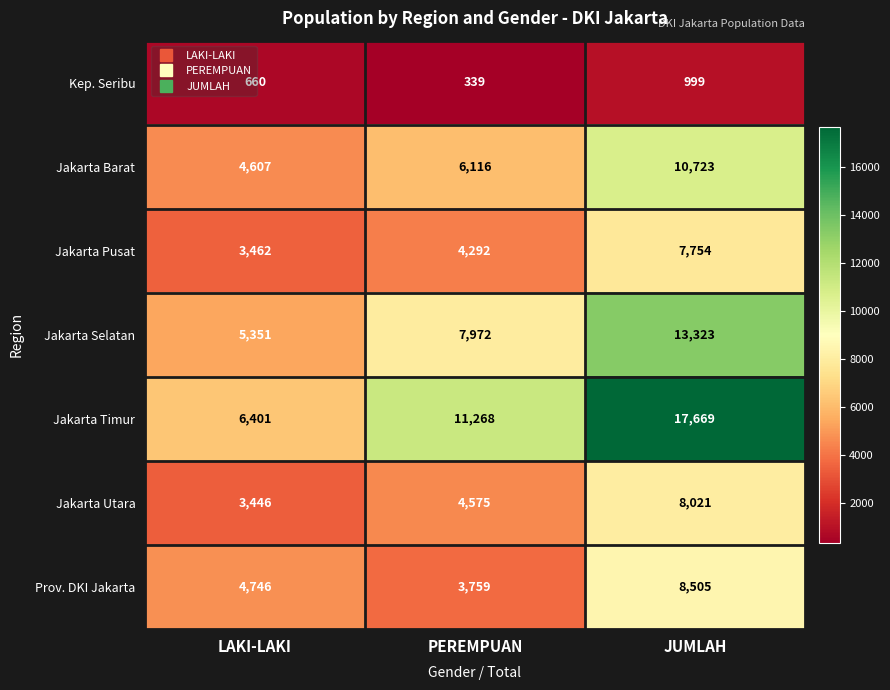

Which series has the widest spread of values?

Jakarta Timur